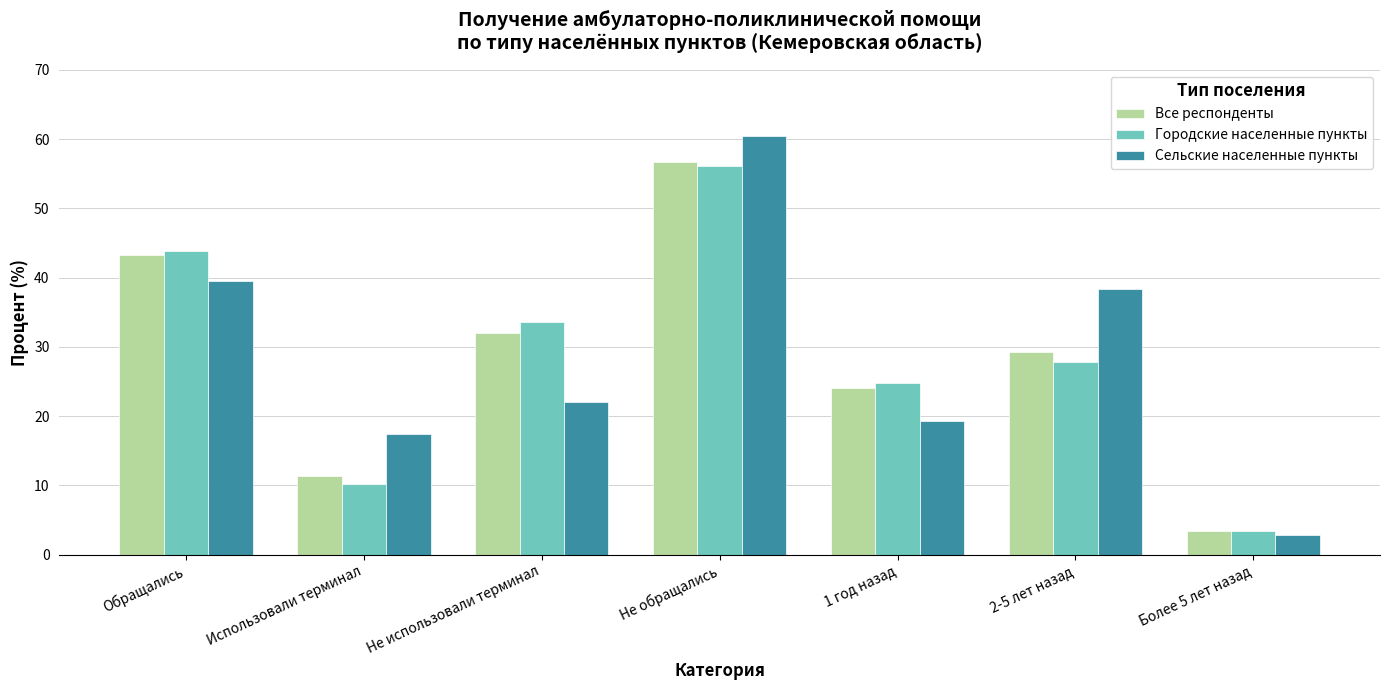

What position from the left is Обращались?

1